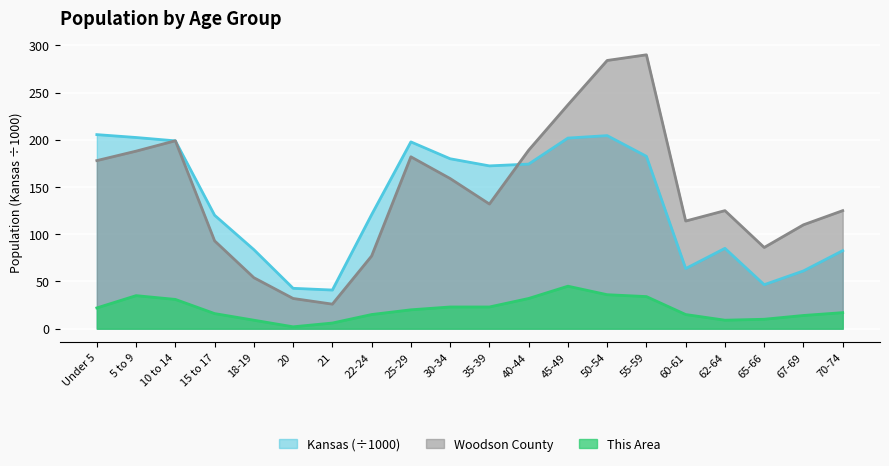

How many series are shown in this chart?

3